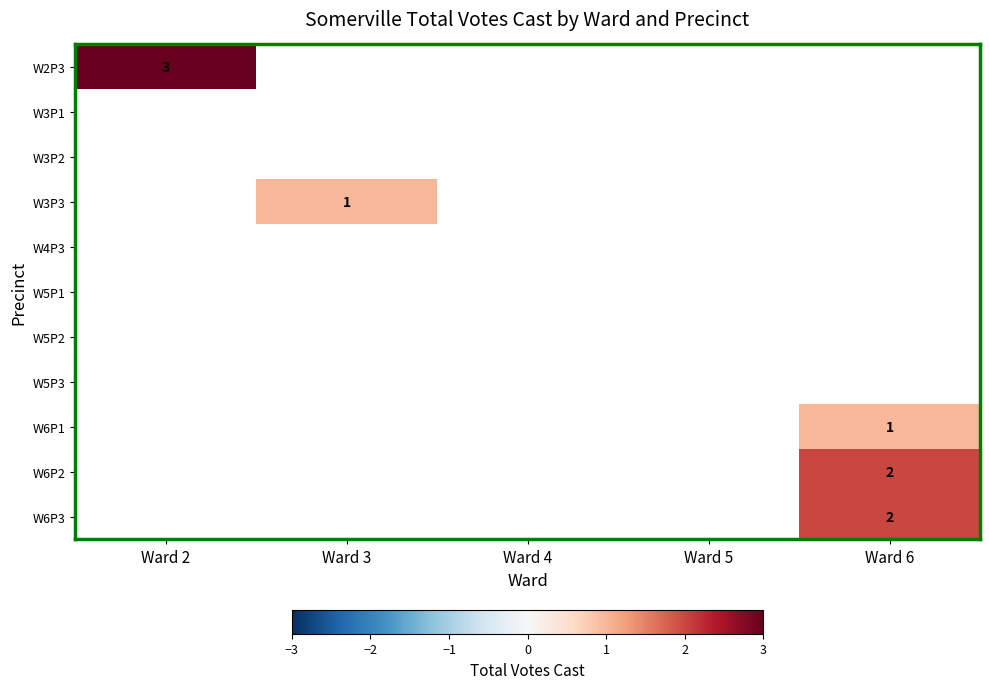

The value of W6P2 at Ward 6 is 2. True or false?

True